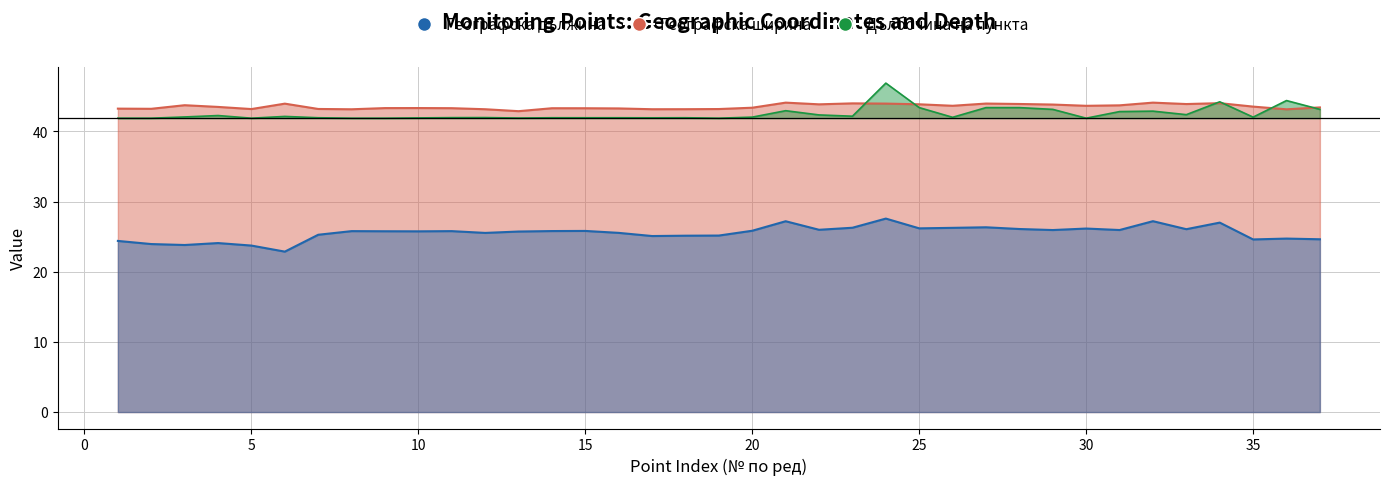

Reading left to right, what are all the values shown in this chart?

Географска дължина: 1=24.4	2=23.9	3=23.8	4=24.1	5=23.7	6=22.9	7=25.3	8=25.8	9=25.8	10=25.8	11=25.8	12=25.5	13=25.7	14=25.8	15=25.8	16=25.5	17=25.1	18=25.1	19=25.2	20=25.8	21=27.2	22=26.0	23=26.3	24=27.6	25=26.2	26=26.3	27=26.3	28=26.1	29=25.9	30=26.2	31=25.9	32=27.2	33=26.1	34=27.0	35=24.6	36=24.7	37=24.6
Географска ширина: 1=43.2	2=43.2	3=43.7	4=43.5	5=43.2	6=44.0	7=43.2	8=43.2	9=43.3	10=43.3	11=43.3	12=43.2	13=42.9	14=43.3	15=43.3	16=43.3	17=43.2	18=43.2	19=43.2	20=43.4	21=44.1	22=43.9	23=44.0	24=44.0	25=43.9	26=43.7	27=44.0	28=43.9	29=43.8	30=43.7	31=43.7	32=44.1	33=43.9	34=44.0	35=43.5	36=43.2	37=43.4
Дълбочина на пункта: 1=41.9	2=41.9	3=42.1	4=42.3	5=41.9	6=42.1	7=41.9	8=41.9	9=41.9	10=41.9	11=42.0	12=42.0	13=41.9	14=42.0	15=41.9	16=41.9	17=41.9	18=42.0	19=41.9	20=42.0	21=43.0	22=42.4	23=42.2	24=46.9	25=43.4	26=42.0	27=43.4	28=43.4	29=43.1	30=41.9	31=42.8	32=42.9	33=42.4	34=44.2	35=42.0	36=44.4	37=43.1